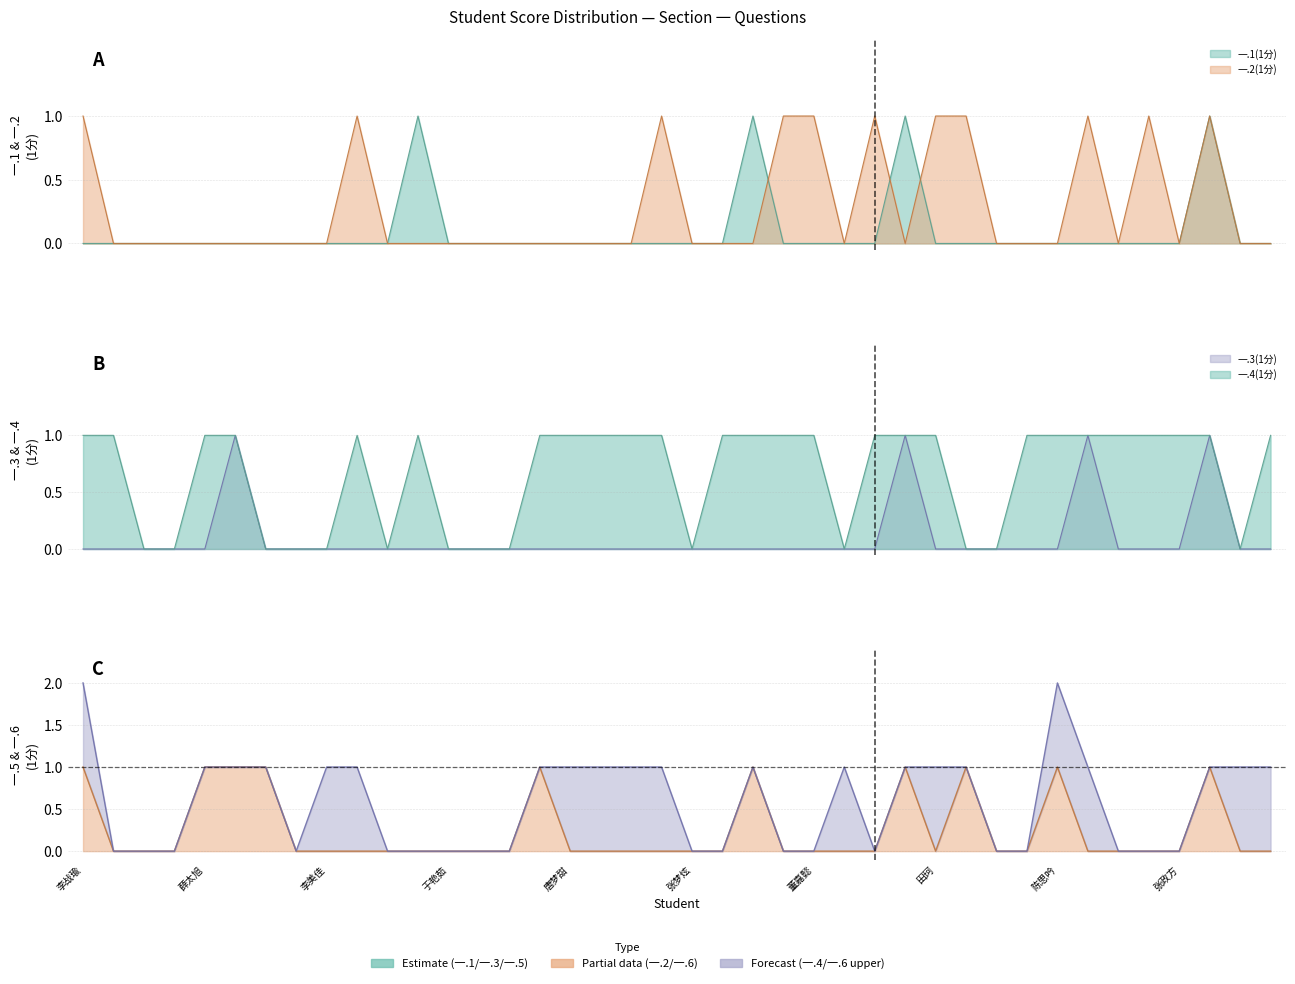

True or false: 一.3(1分) and 一.1(1分) cross at least once.

False